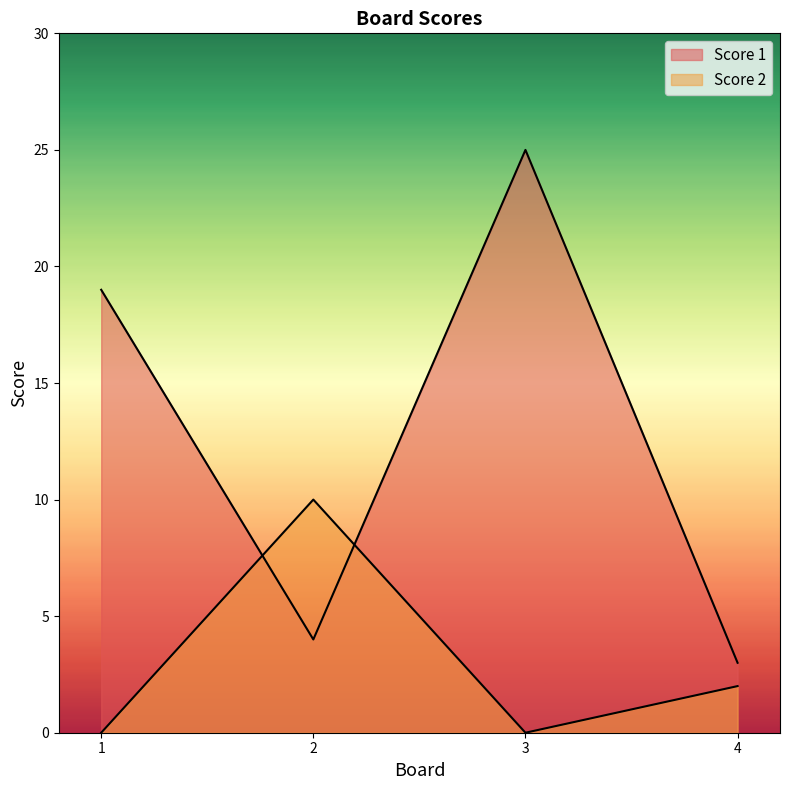

In Score 2, how many points are lower than both neighbors (excluding endpoints)?

1